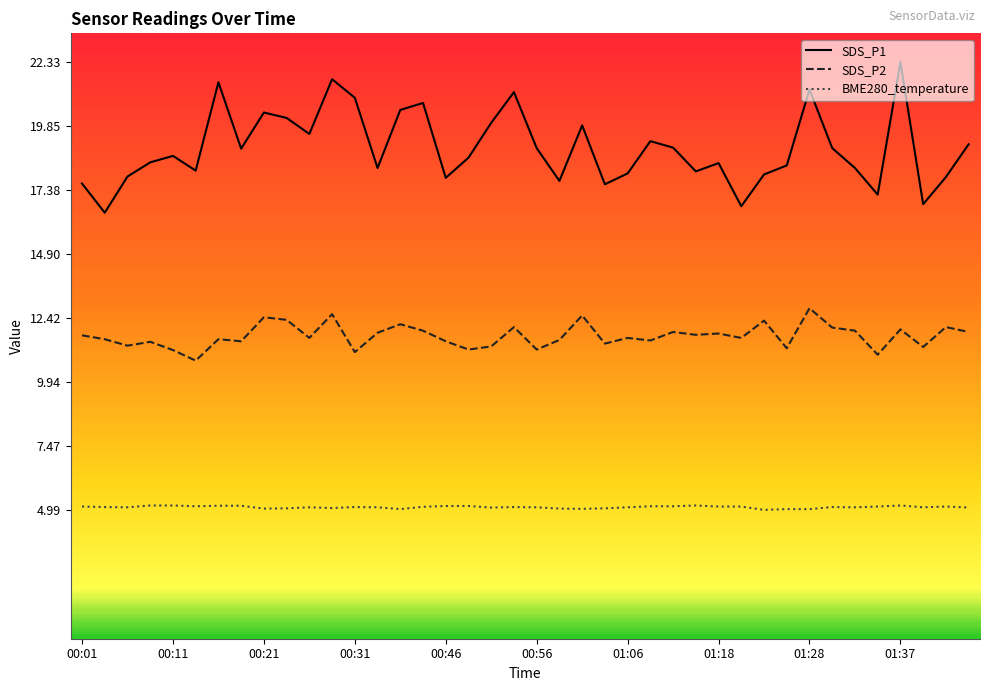

True or false: SDS_P1 and BME280_temperature cross at least once.

False